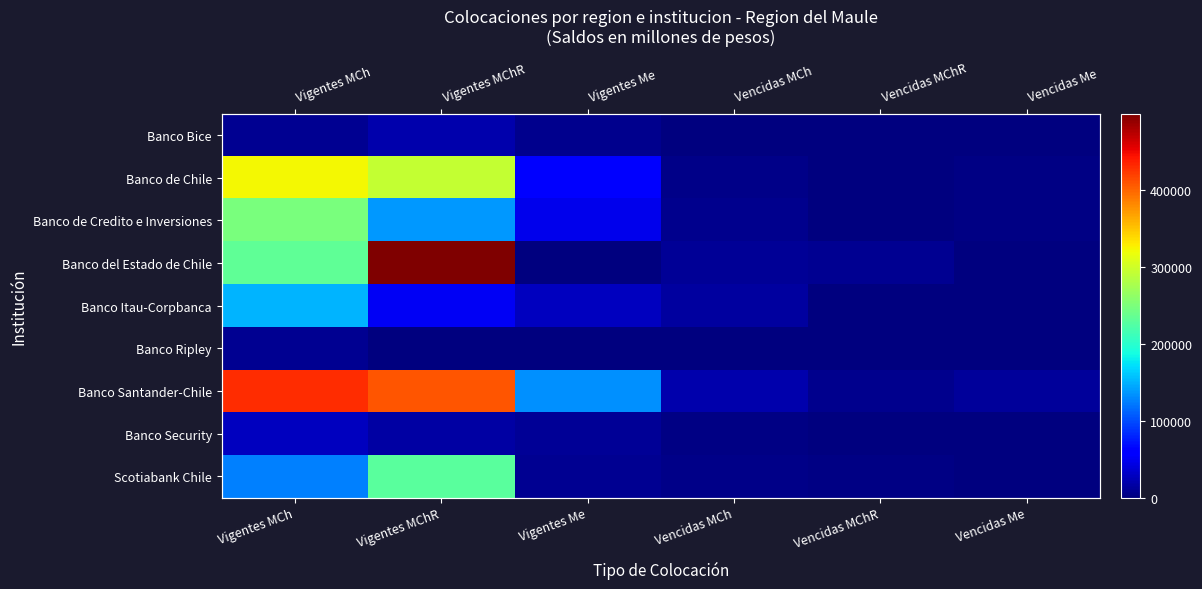

At how many categories does at least one series exceed 68922?

3